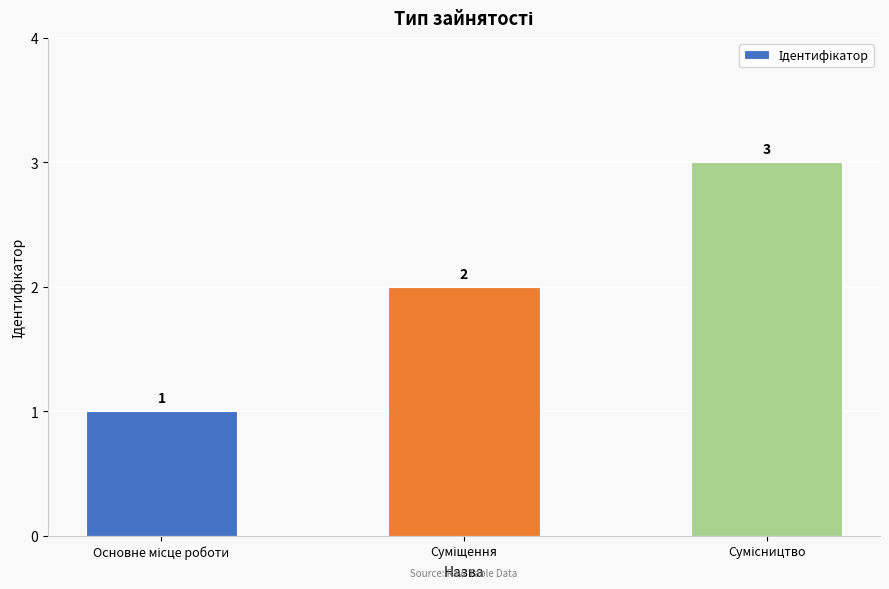

What is the average value?

2